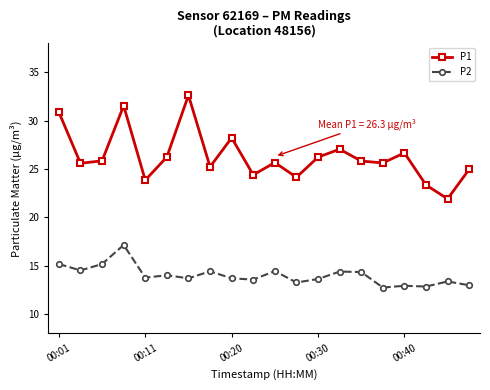

What is the difference between the maximum and minimum values in the P2 series?

4.4